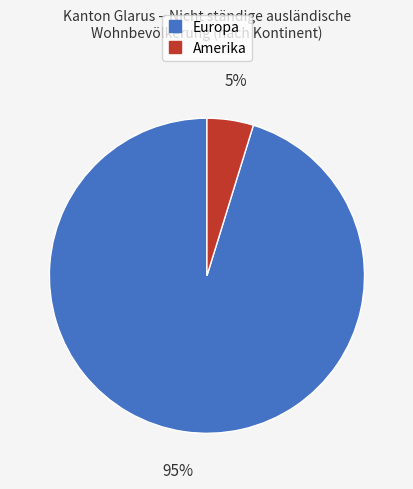

Is there any slice that represents more than half of the pie?

Yes